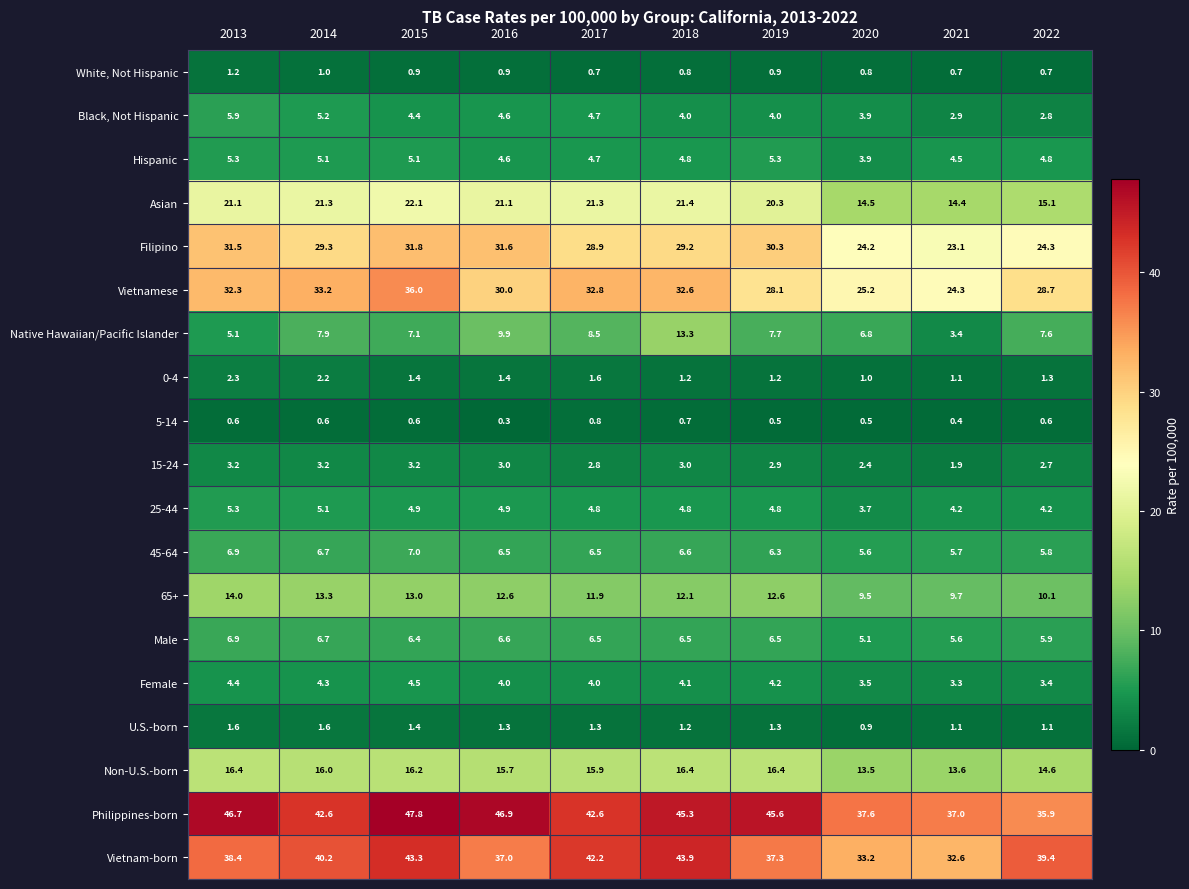

Rank the series at 2019 from highest to lowest value.

Philippines-born, Vietnam-born, Filipino, Vietnamese, Asian, Non-U.S.-born, 65+, Native Hawaiian/Pacific Islander, Male, 45-64, Hispanic, 25-44, Female, Black, Not Hispanic, 15-24, U.S.-born, 0-4, White, Not Hispanic, 5-14